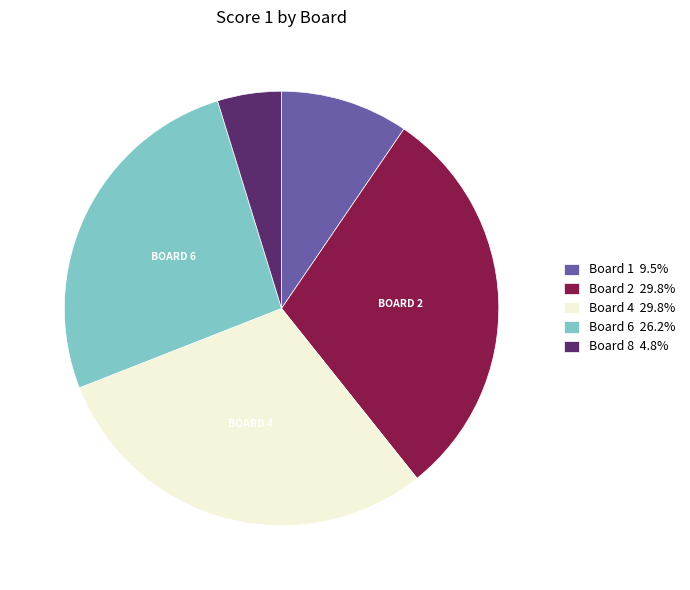

Does Board 1 9.5% represent more than half of the total?

No